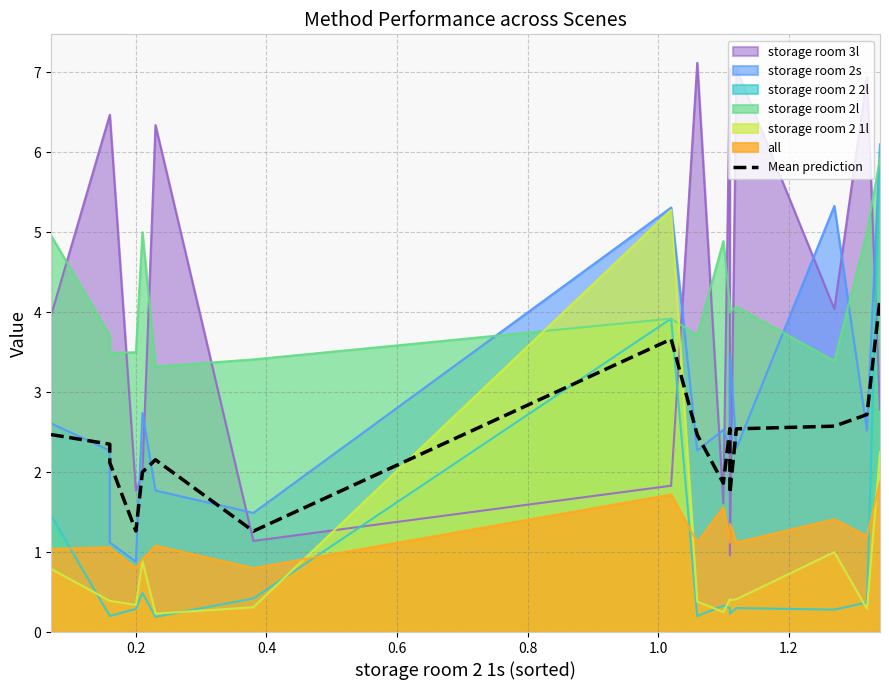

How many lines are shown in the chart?

1